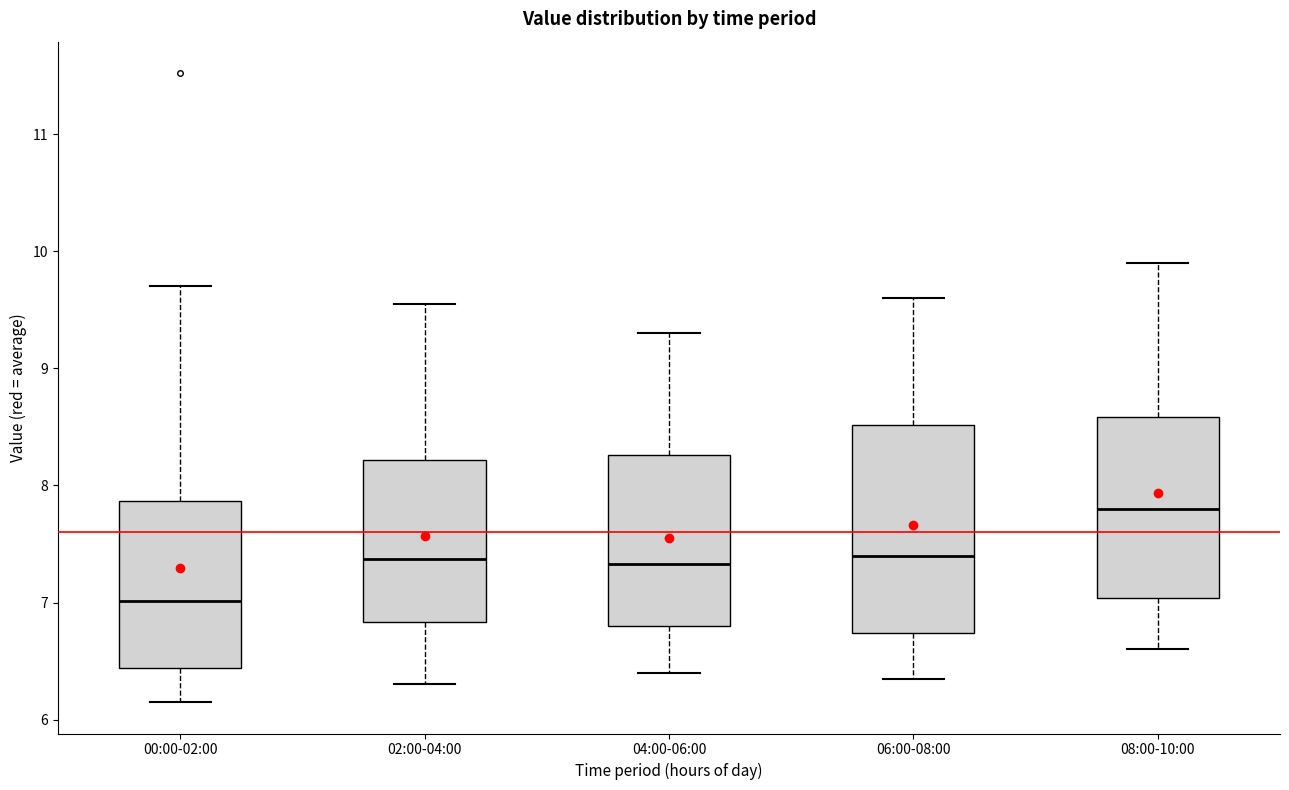

Reading left to right, read every box against the y-axis: the position of its median line, the range the box covers, and the ends of its whiskers. The values are not printed on the chart, so give them approximately, as read against the axis.

00:00-02:00: median 7.0, box 6.4 to 7.9, whiskers 6.2 to 9.7
02:00-04:00: median 7.4, box 6.8 to 8.2, whiskers 6.3 to 9.6
04:00-06:00: median 7.3, box 6.8 to 8.3, whiskers 6.4 to 9.3
06:00-08:00: median 7.4, box 6.7 to 8.5, whiskers 6.4 to 9.6
08:00-10:00: median 7.8, box 7.0 to 8.6, whiskers 6.6 to 9.9